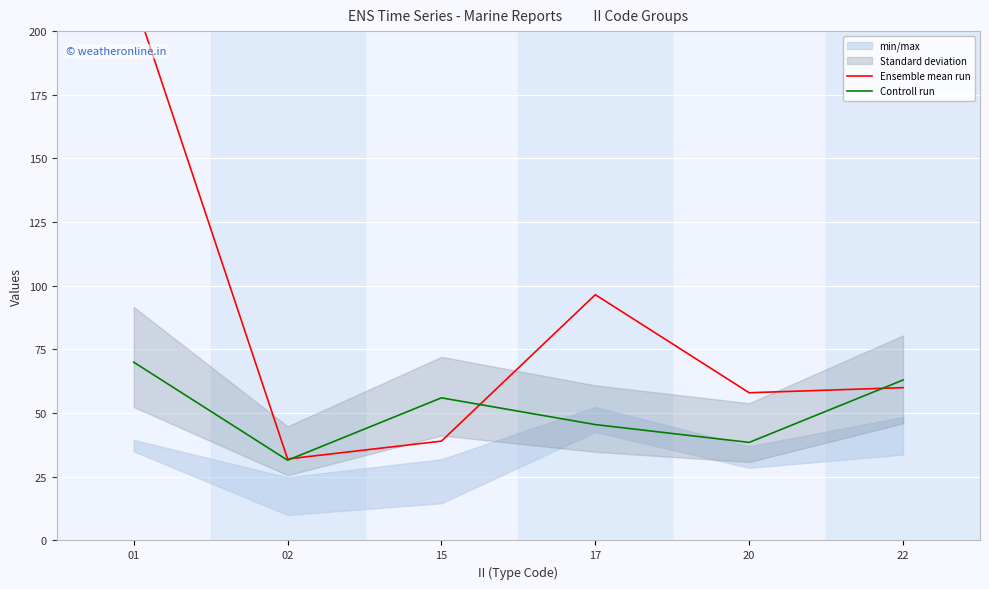

Which series has the largest range (max minus min)?

Ensemble mean run